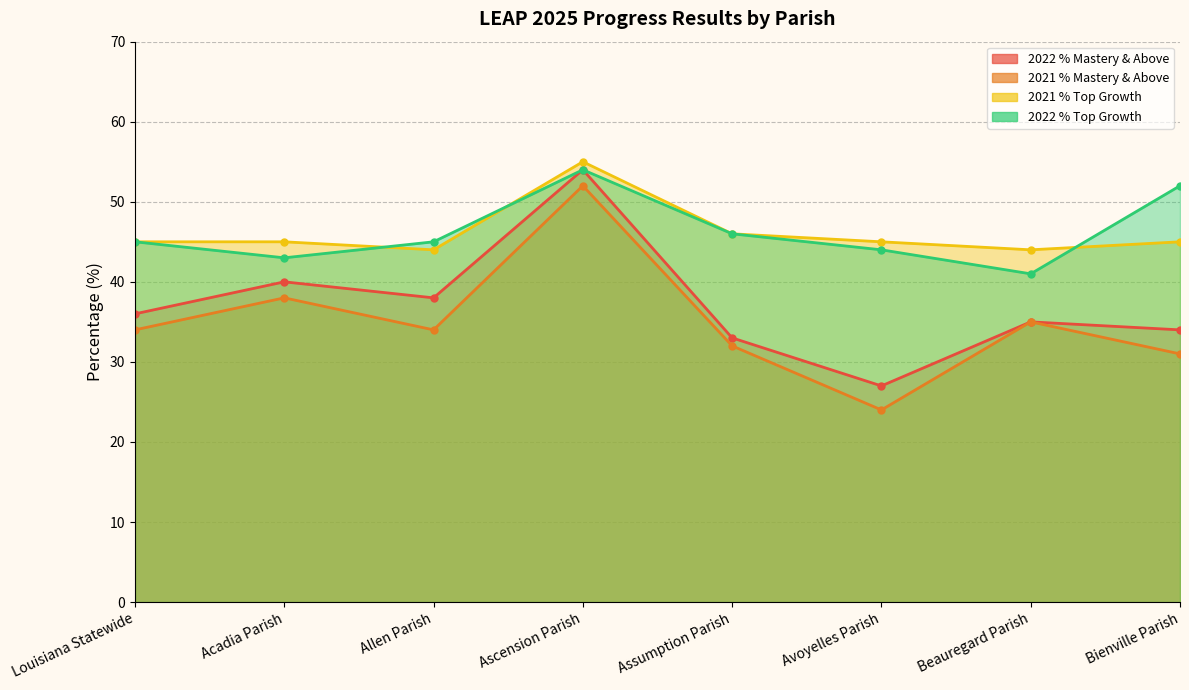

What position from the right is Assumption Parish?

4